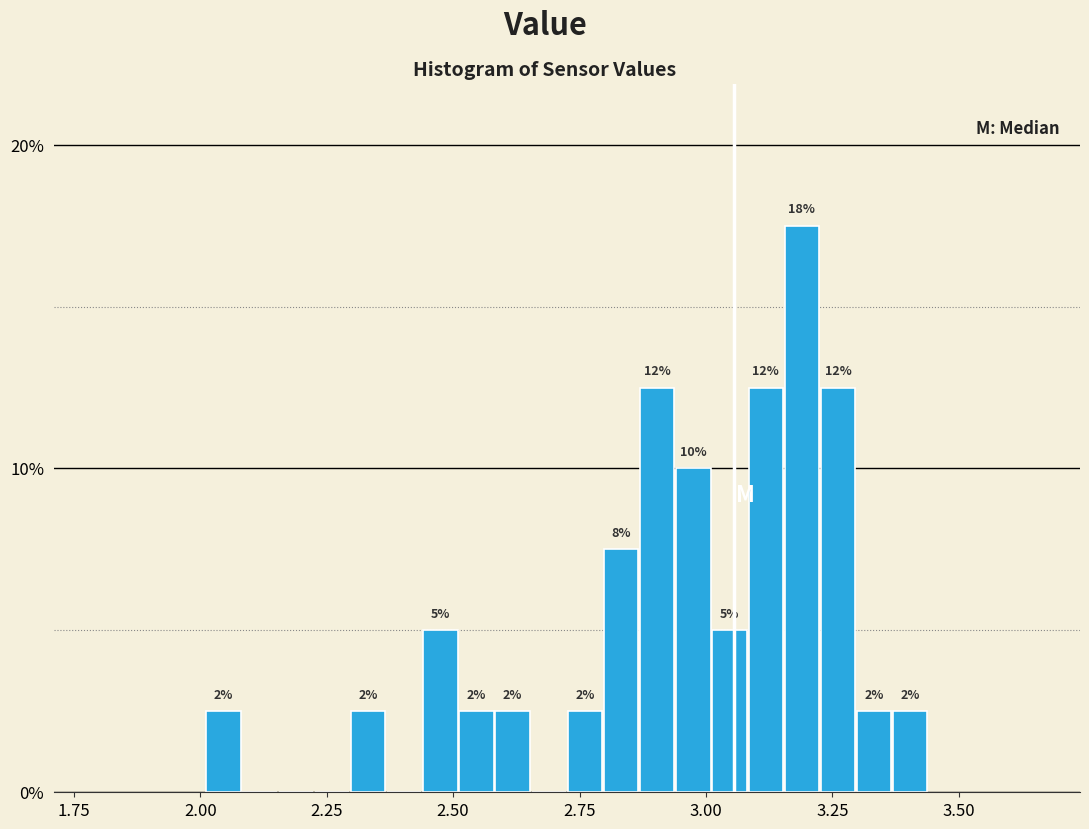

Around what value on the x-axis is the tallest bar? Give the approximate position of its centre, as read against the axis.

3.20